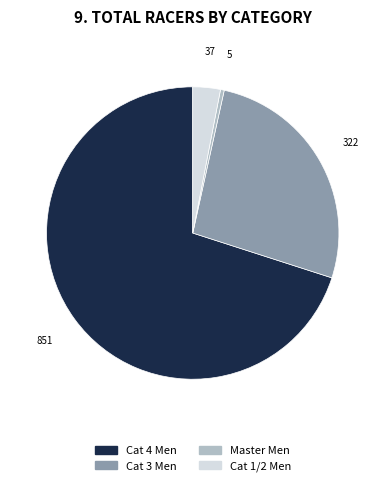

Is there a majority slice in this chart?

Yes